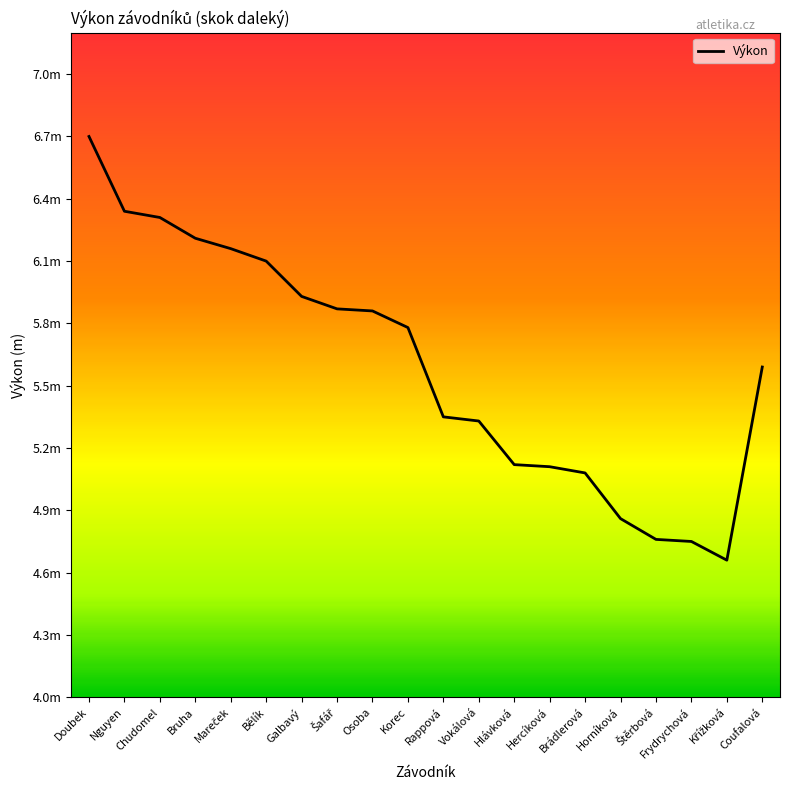

Reading right to left, extract all data points from this chart.

Coufalová=5.6	Křížková=4.7	Frydrychová=4.8	Štěrbová=4.8	Horníková=4.9	Brádlerová=5.1	Hercíková=5.1	Hlávková=5.1	Vokálová=5.3	Rappová=5.3	Korec=5.8	Osoba=5.9	Šafář=5.9	Galbavý=5.9	Bělík=6.1	Mareček=6.2	Bruha=6.2	Chudomel=6.3	Nguyen=6.3	Doubek=6.7